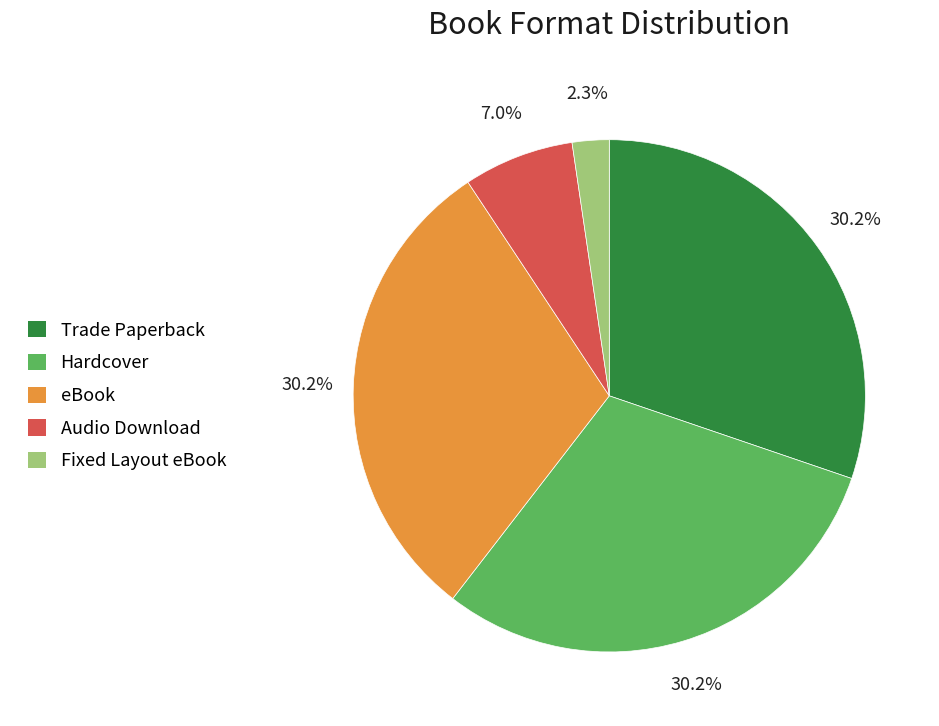

Does any single category account for the majority?

No